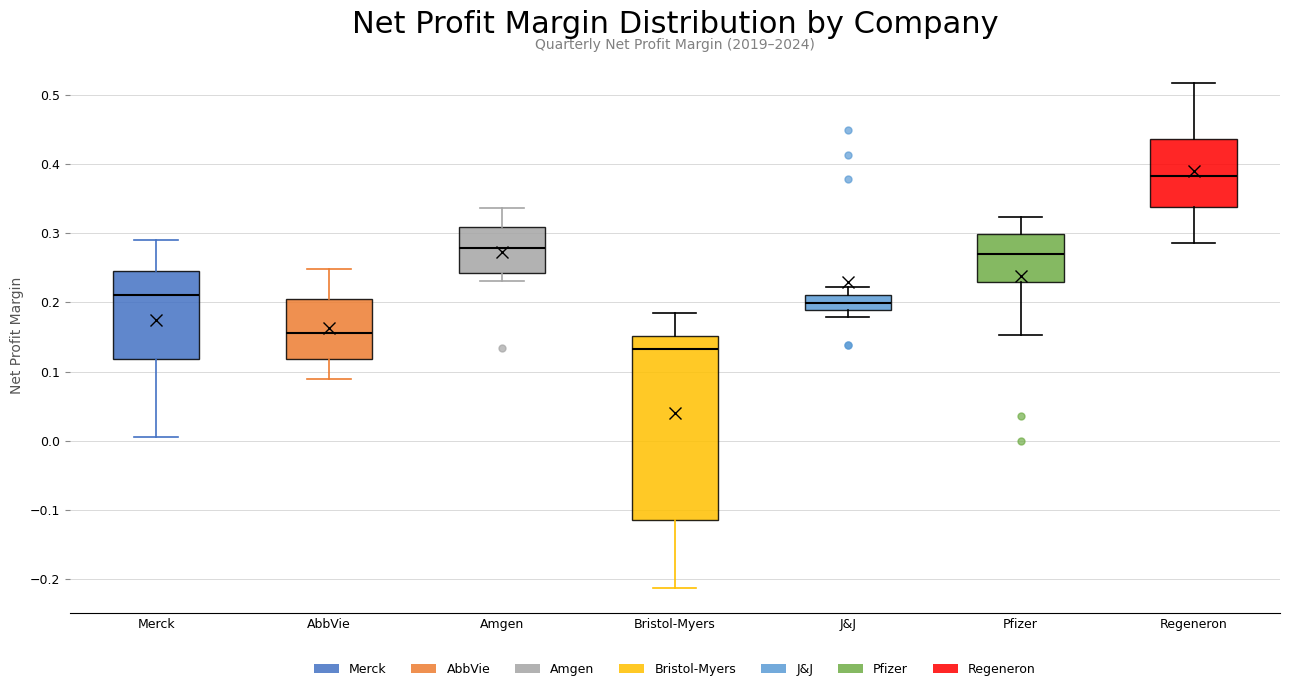

Reading left to right, read every box against the y-axis: the position of its median line, the range the box covers, and the ends of its whiskers. The values are not printed on the chart, so give them approximately, as read against the axis.

Merck: median 0.21, box 0.12 to 0.24, whiskers 0.01 to 0.29
AbbVie: median 0.16, box 0.12 to 0.21, whiskers 0.09 to 0.25
Amgen: median 0.28, box 0.24 to 0.31, whiskers 0.23 to 0.34
Bristol-Myers: median 0.13, box -0.11 to 0.15, whiskers -0.21 to 0.18
J&J: median 0.20, box 0.19 to 0.21, whiskers 0.18 to 0.22
Pfizer: median 0.27, box 0.23 to 0.30, whiskers 0.15 to 0.32
Regeneron: median 0.38, box 0.34 to 0.44, whiskers 0.29 to 0.52